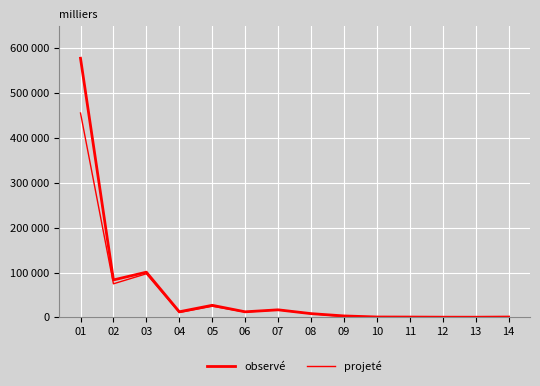

Does the chart display data point markers on the line(s)?

No